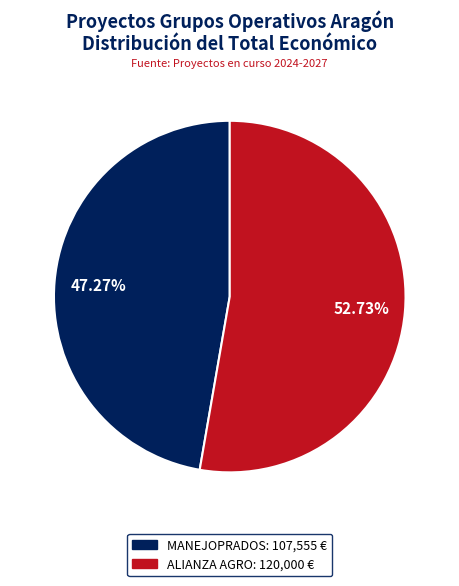

Does any single category account for the majority?

Yes